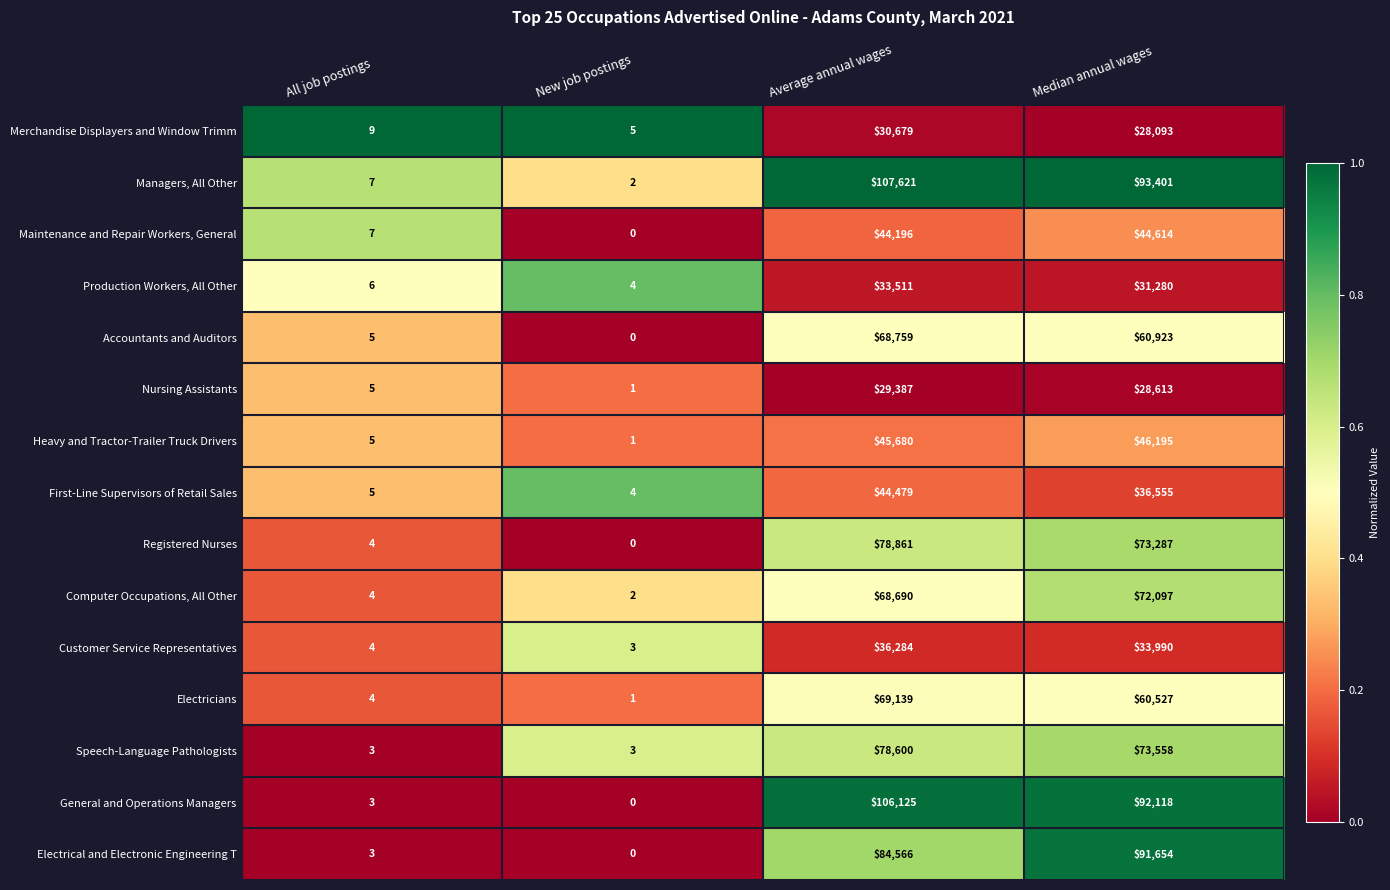

Which series has the widest spread of values?

Managers, All Other